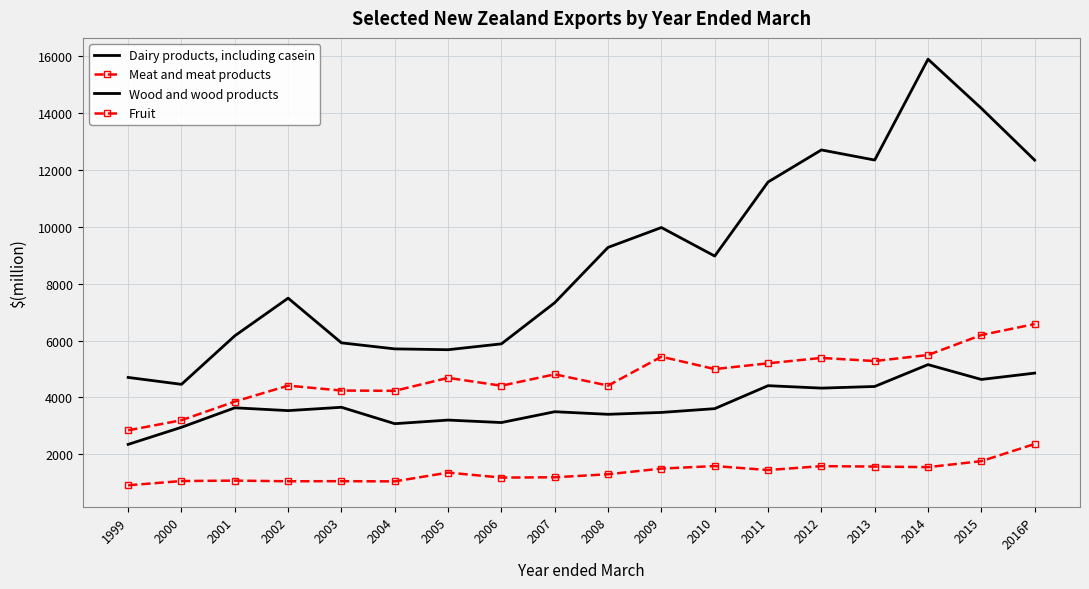

Reading left to right, extract all data points from this chart.

Dairy products, including casein: 4703	4460	6167	7491	5919	5707	5678	5884	7332	9277	9975	8972	11576	12704	12349	15896	14168	12346
Meat and meat products: 2843	3198	3854	4414	4242	4232	4688	4411	4813	4416	5432	4997	5199	5389	5279	5492	6194	6580
Wood and wood products: 2348	2950	3635	3536	3653	3076	3203	3116	3497	3406	3472	3605	4413	4327	4385	5154	4632	4855
Fruit: 909	1059	1074	1051	1054	1047	1356	1181	1191	1298	1497	1586	1446	1583	1568	1548	1758	2362